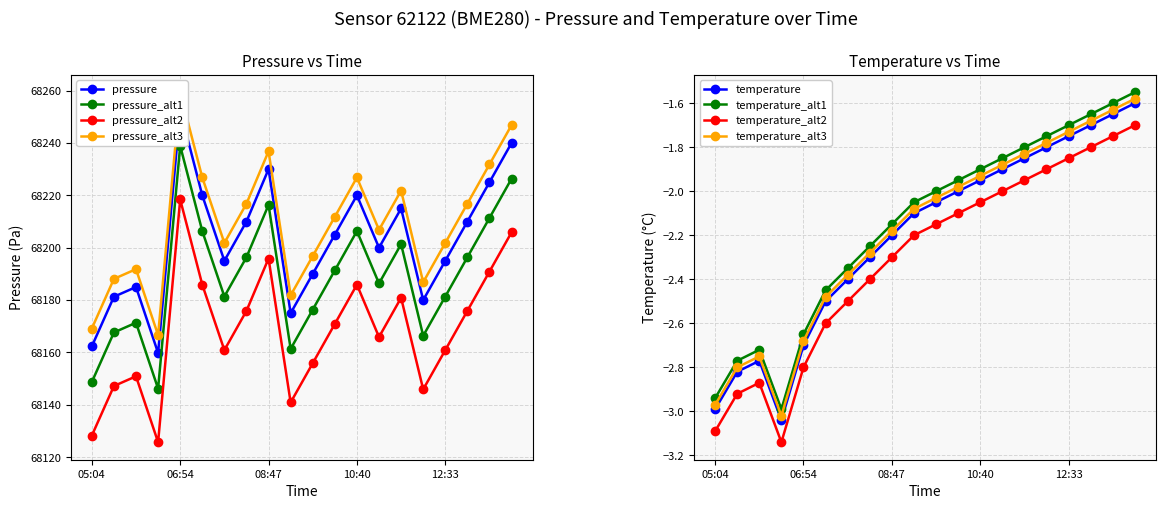

What is the difference between the maximum and minimum values in the pressure series?

92.8